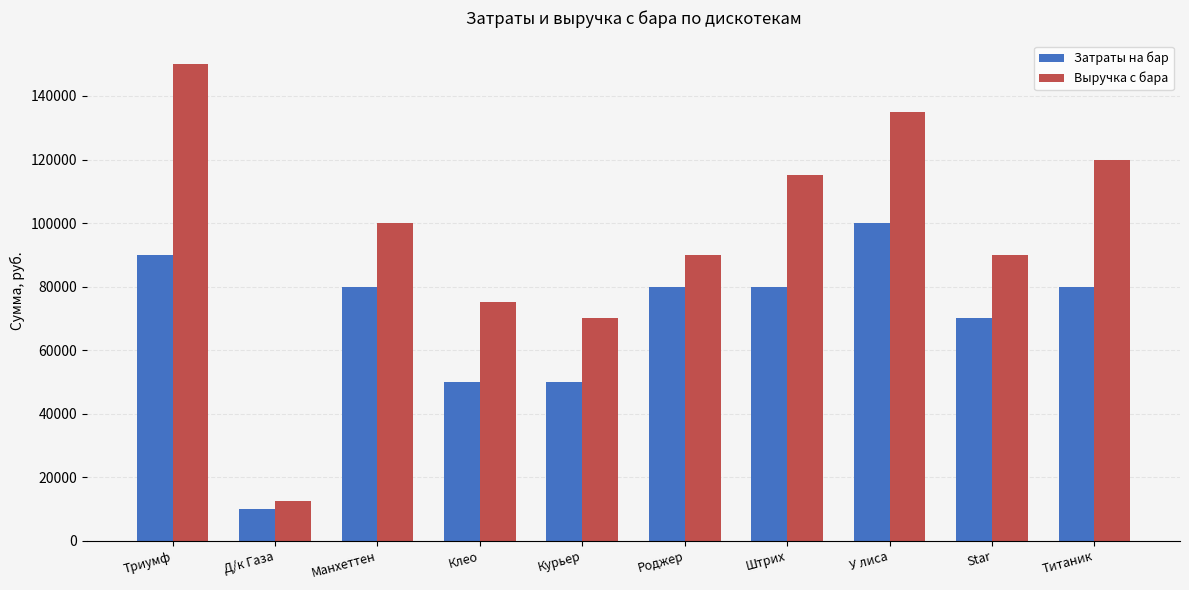

Reading right to left, what are all the values shown in this chart?

Затраты на бар: Титаник=80000	Star=70000	У лиса=100000	Штрих=80000	Роджер=80000	Курьер=50000	Клео=50000	Манхеттен=80000	Д/к Газа=10000	Триумф=90000
Выручка с бара: Титаник=120000	Star=90000	У лиса=135000	Штрих=115000	Роджер=90000	Курьер=70000	Клео=75000	Манхеттен=100000	Д/к Газа=12500	Триумф=150000